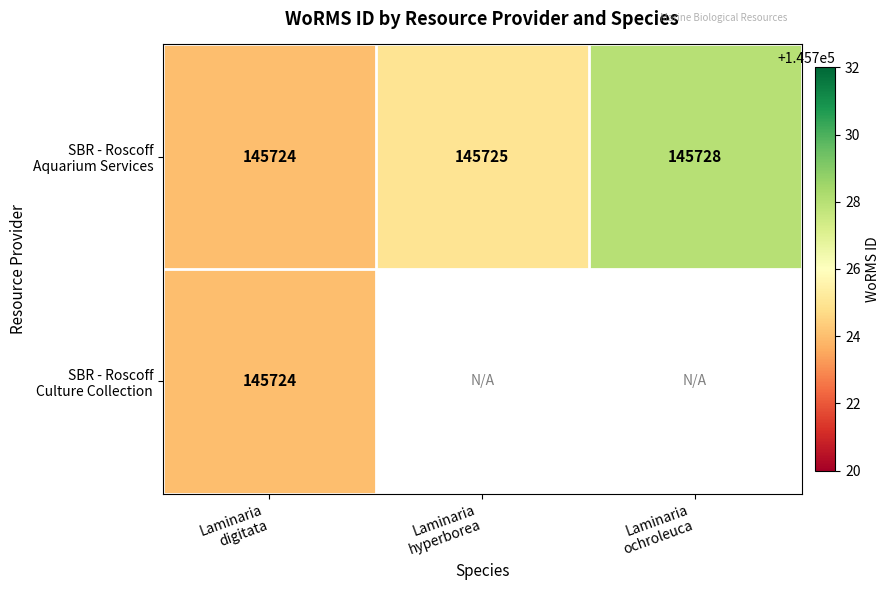

Where is SBR - Roscoff Aquarium Services nearest to the value 145726?

Laminaria hyperborea